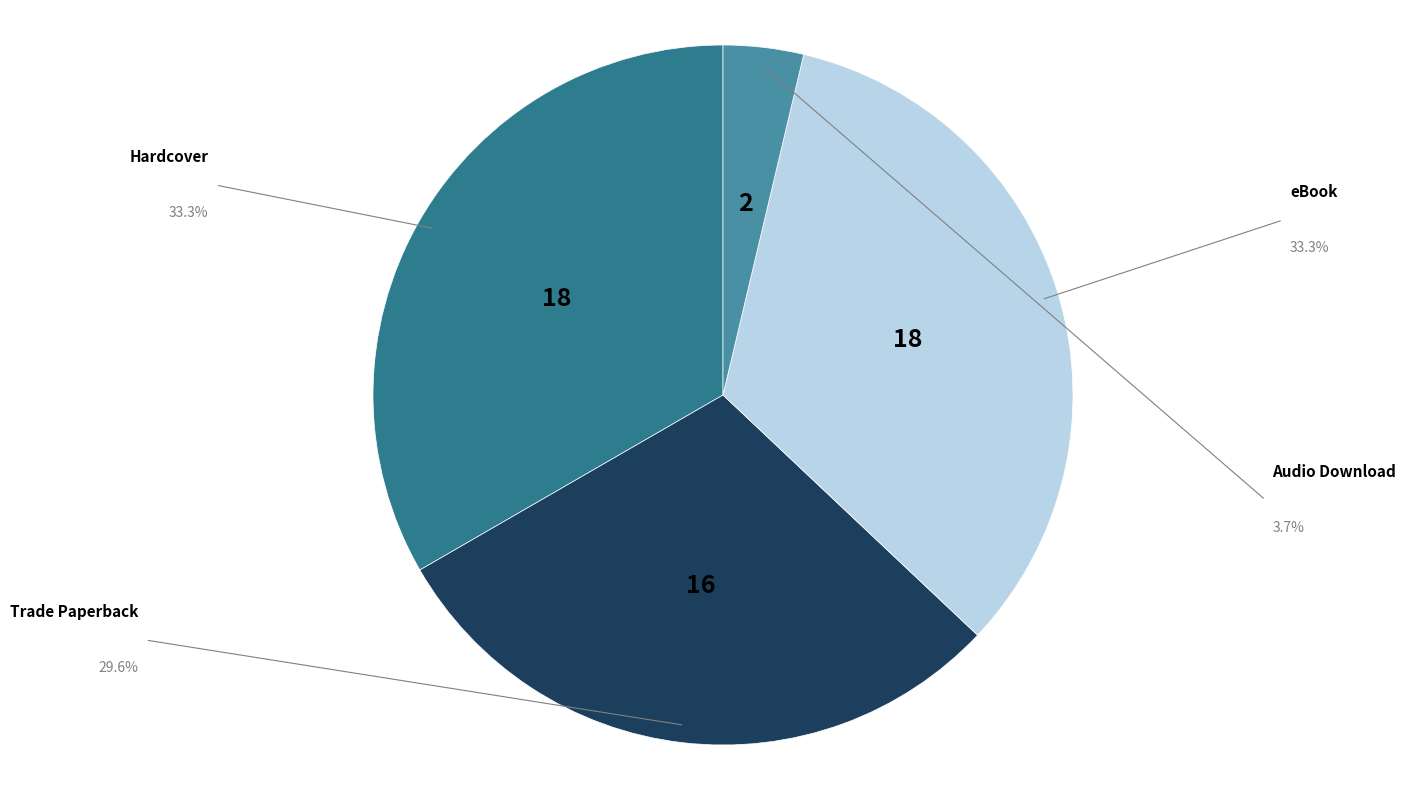

Does any single category account for the majority?

No